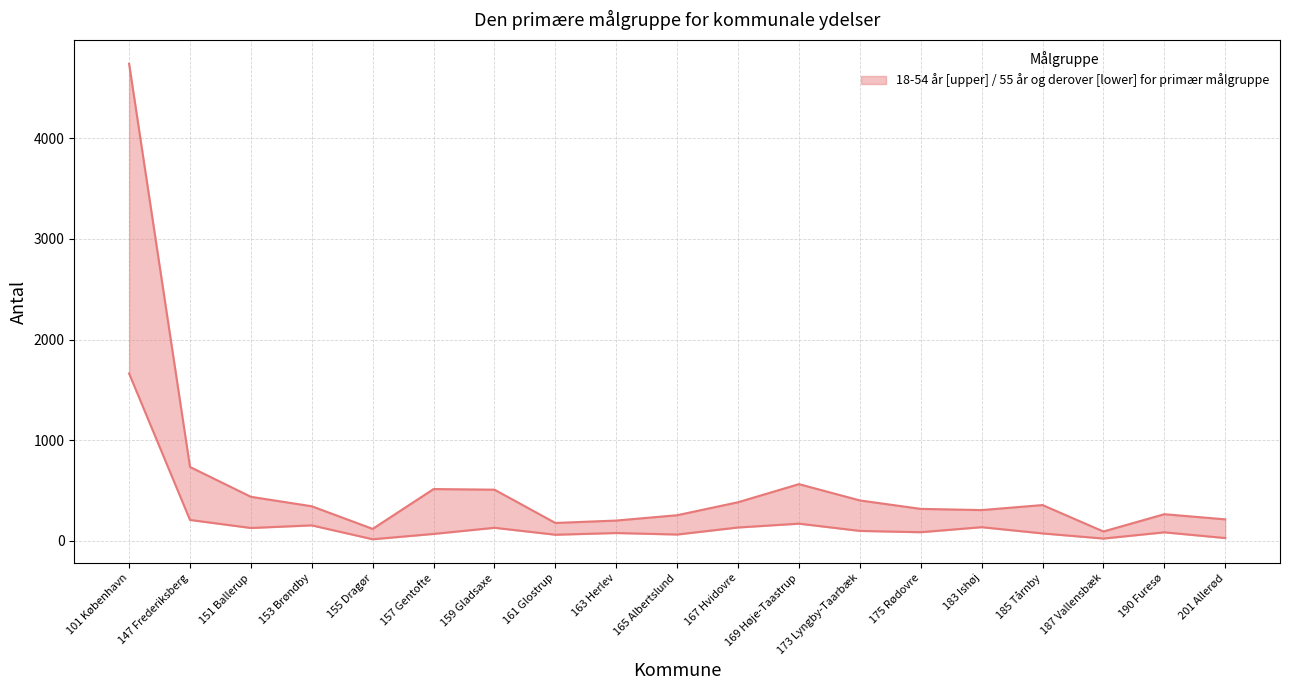

Which series has the largest total across all categories?

18-54 år